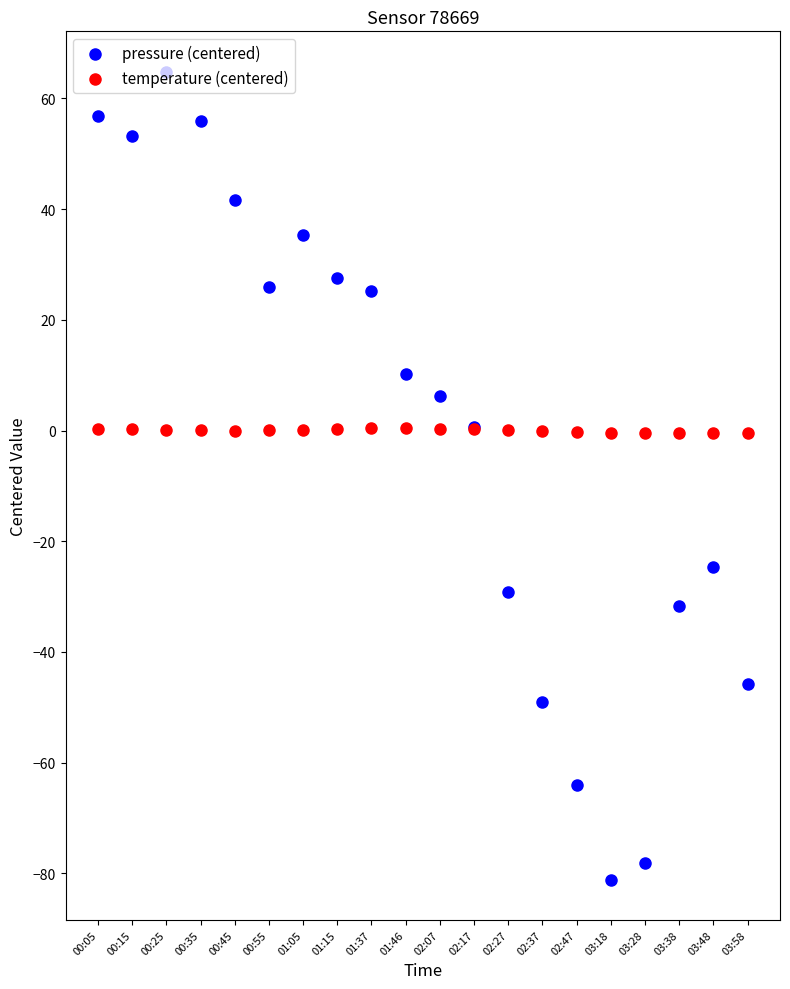

Which series contains the lowest Y value?

pressure (centered)